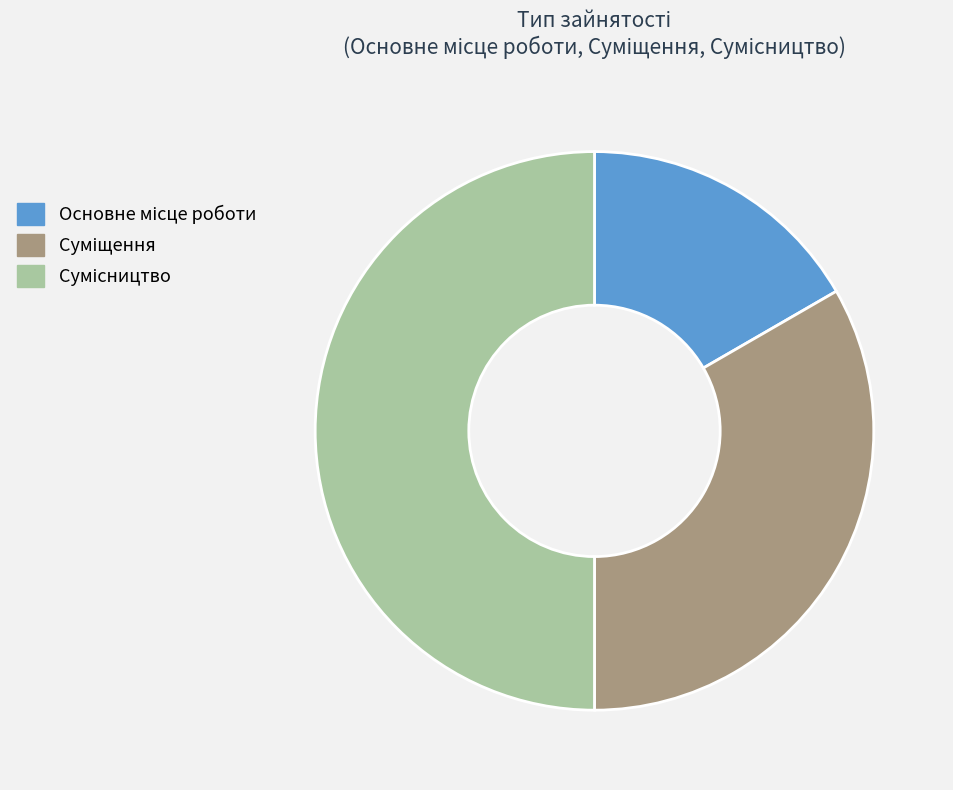

Count the number of slices in the pie.

3